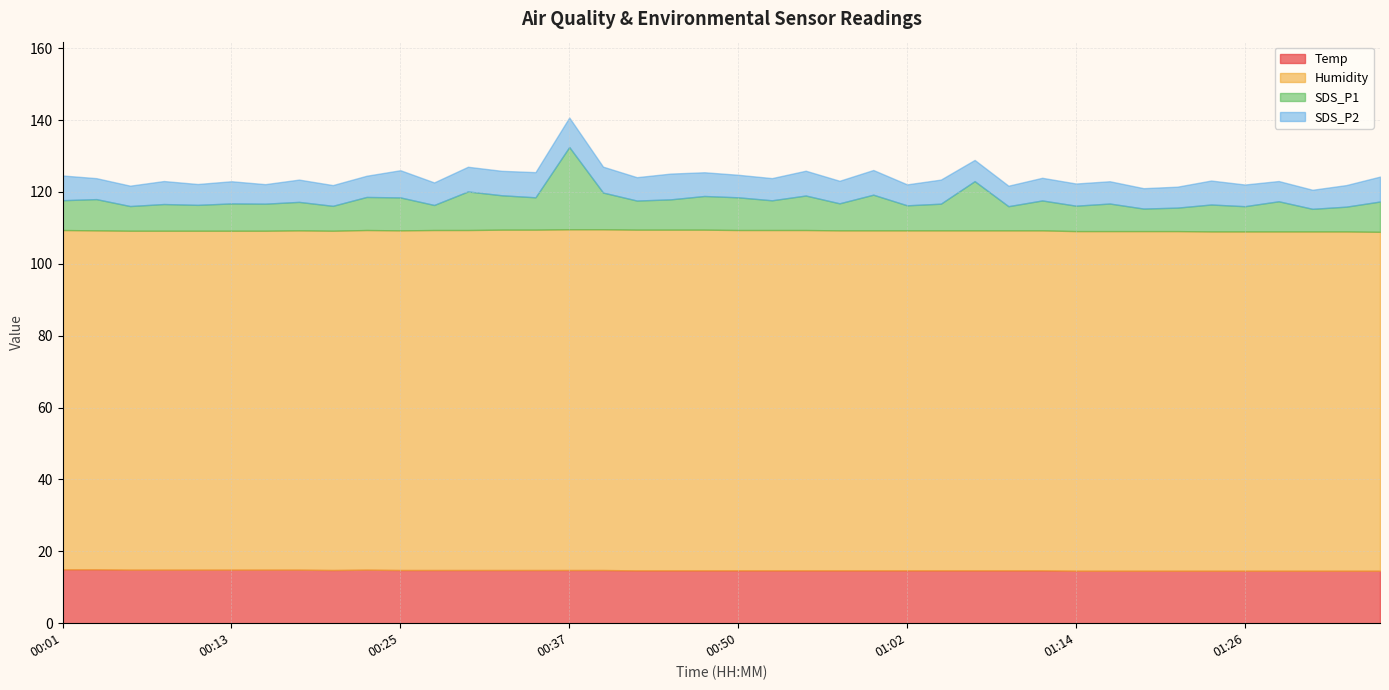

At which category is the sum across all series the highest?

00:37